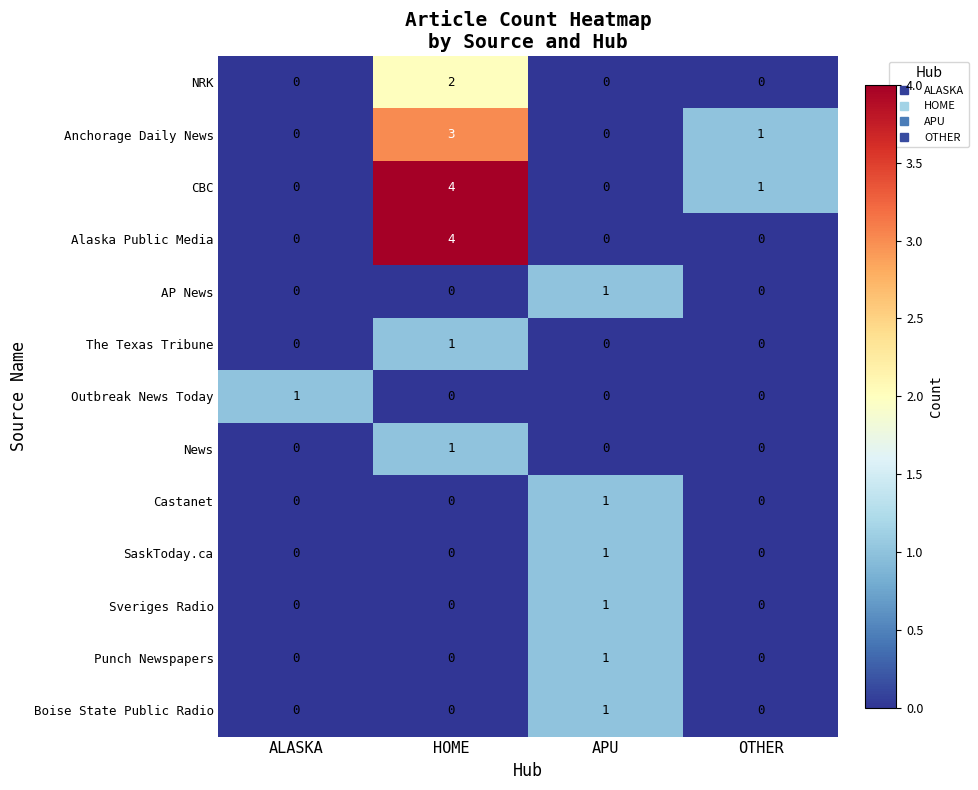

At which category does the chart reach its peak across all series?

HOME